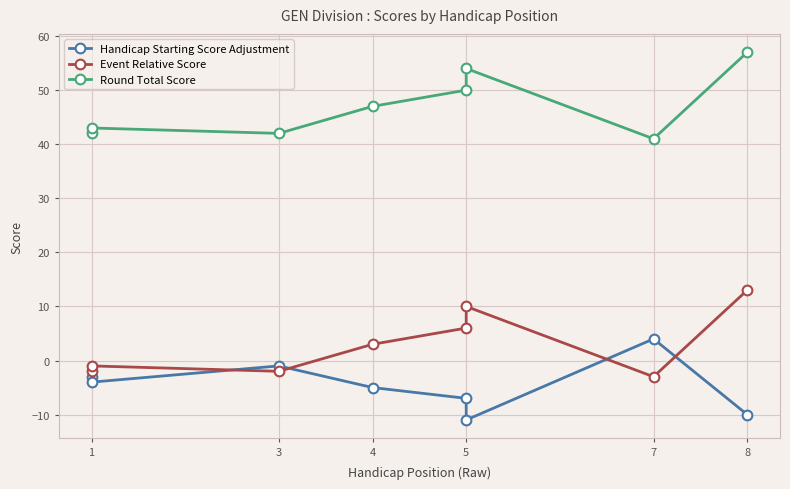

How many interior local valleys does the Event Relative Score series have?

2